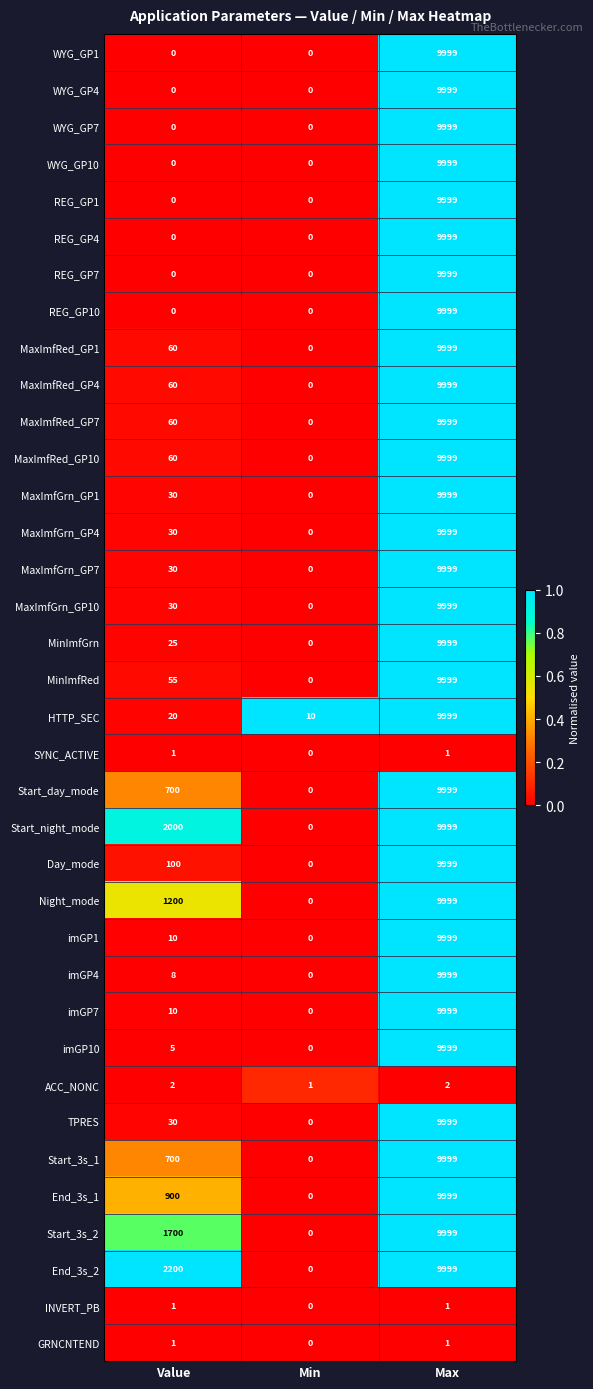

True or false: MaxImfGrn_GP4 has a value of 0 at Min.

True